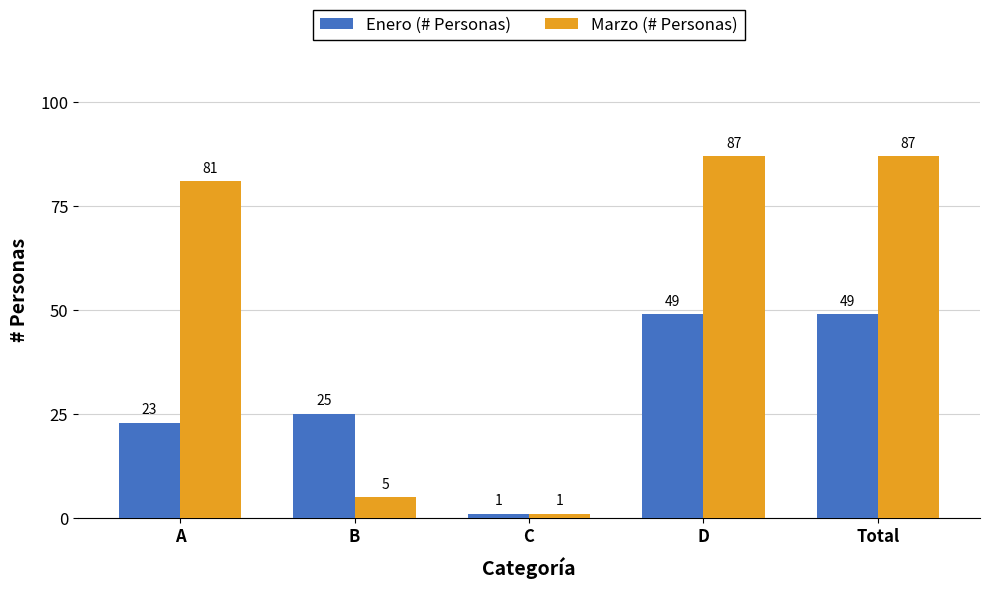

Which series has the largest range (max minus min)?

Marzo (# Personas)